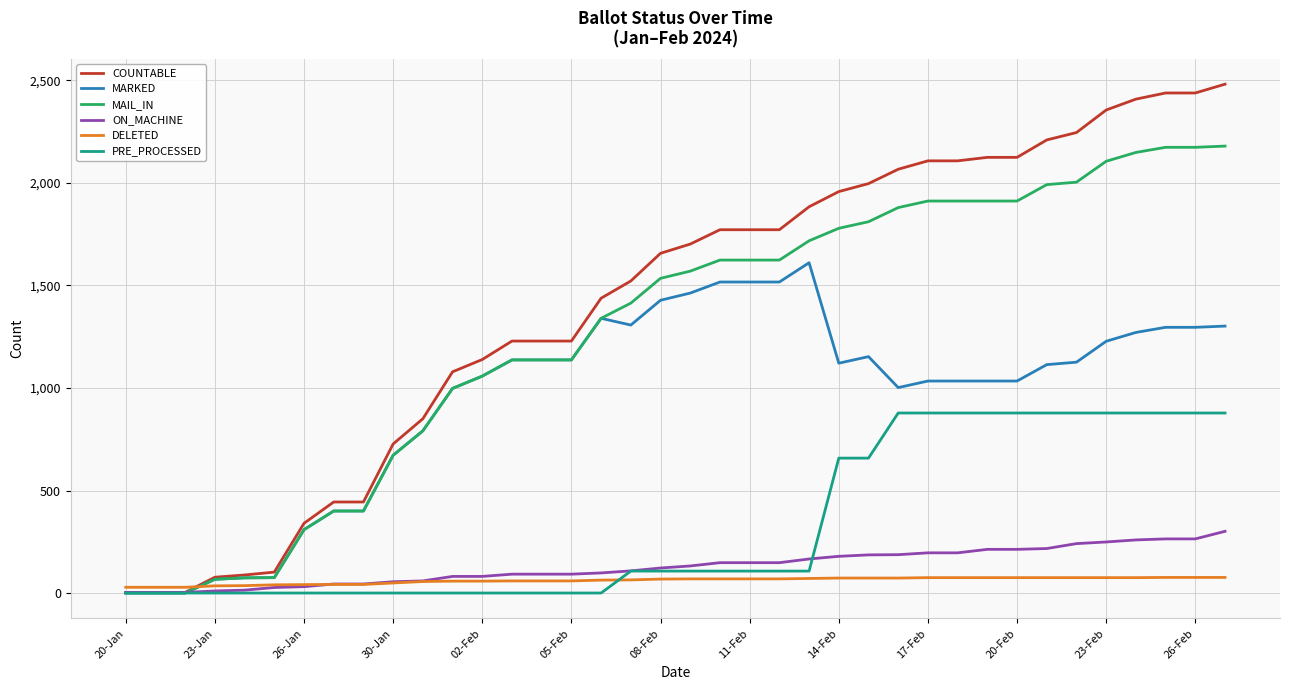

Does the chart display data point markers on the line(s)?

No